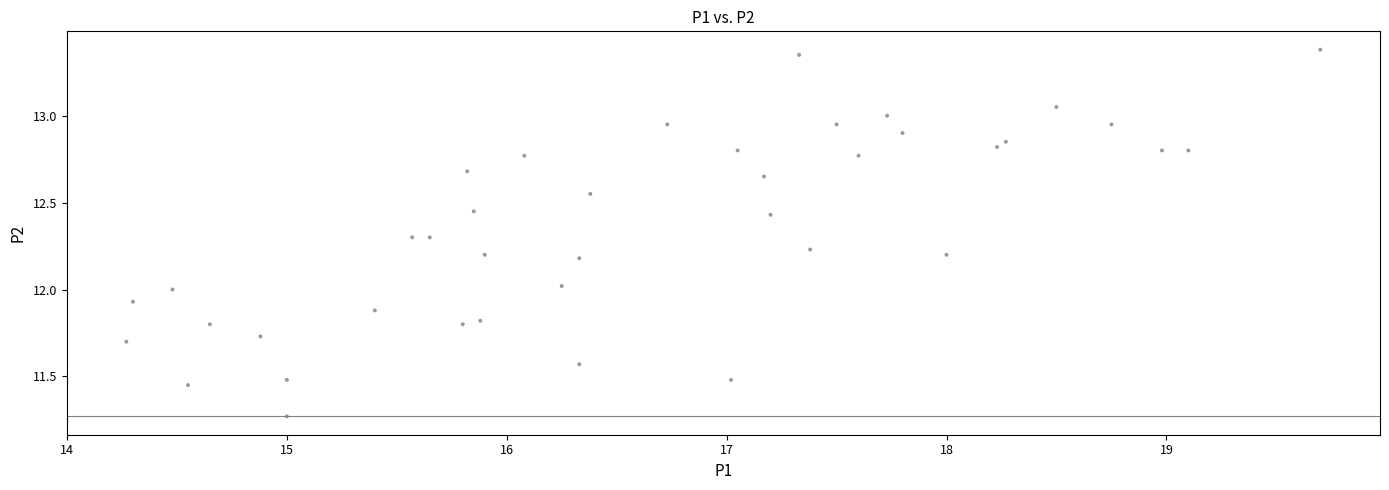

What is the range of Y values (max minus min)?

2.1